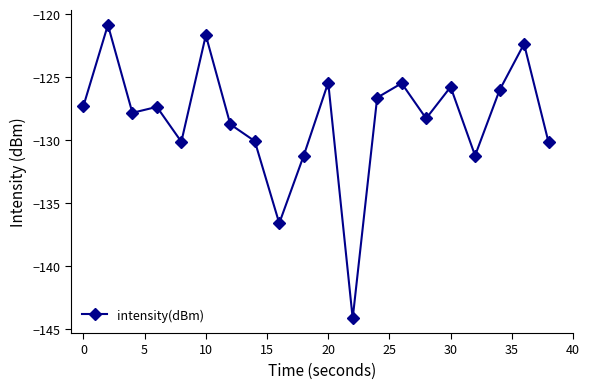

What is the difference between the second highest and minimum values?

22.5